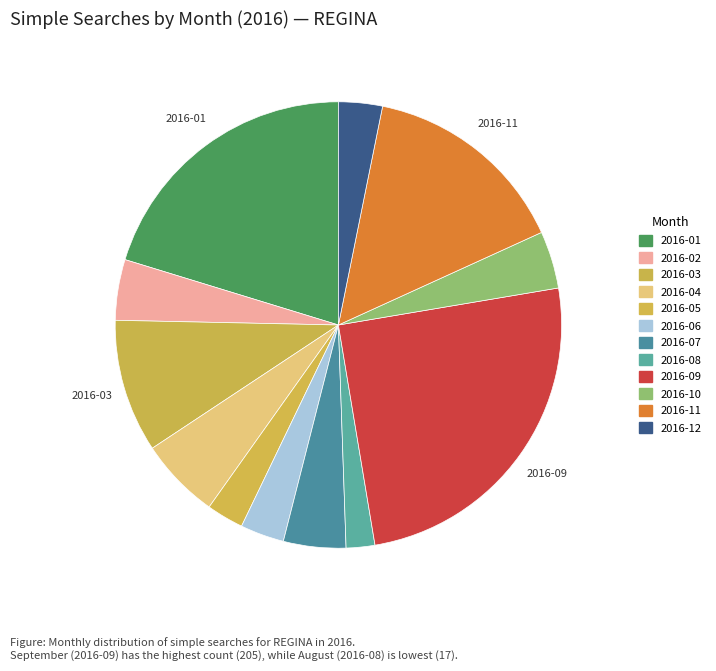

Count the number of slices in the pie.

12